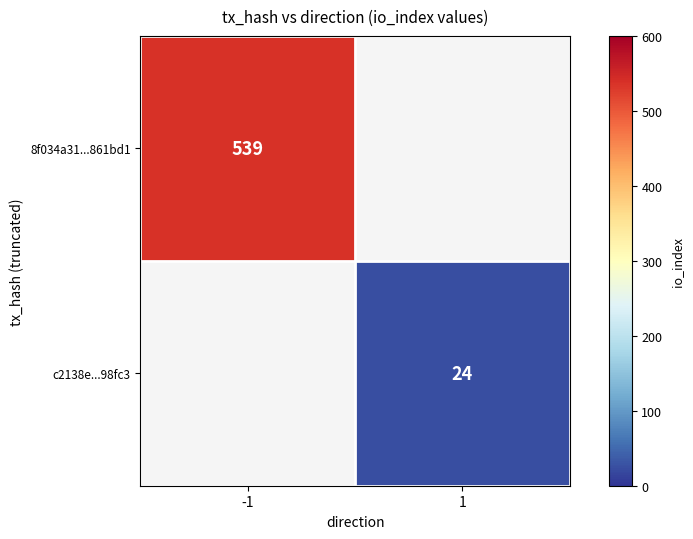

At which category does the chart reach its peak across all series?

-1